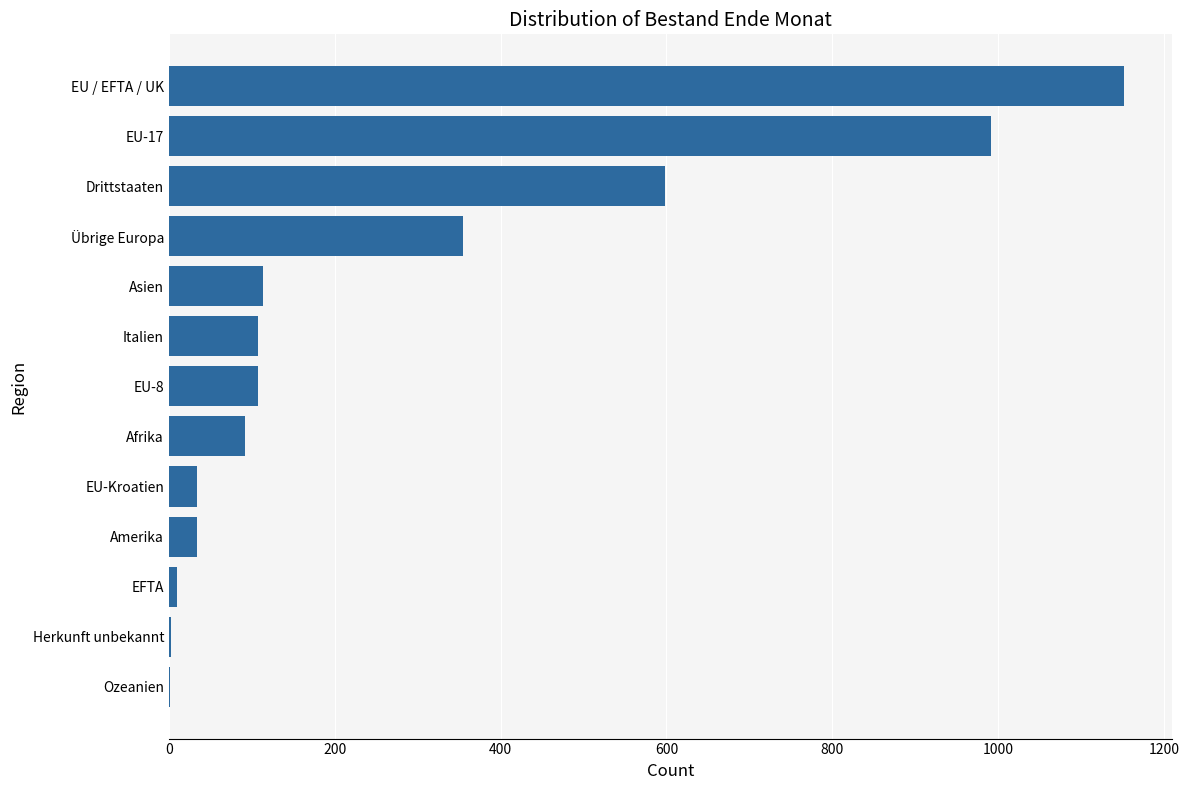

The chart shows a value of 158 at Afrika. True or false?

False